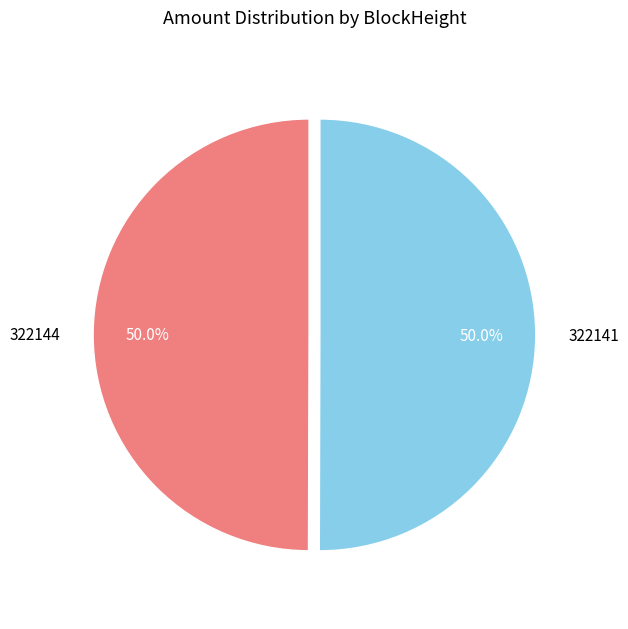

To the nearest percent, what is the difference between the largest and smallest slice percentages?

0%